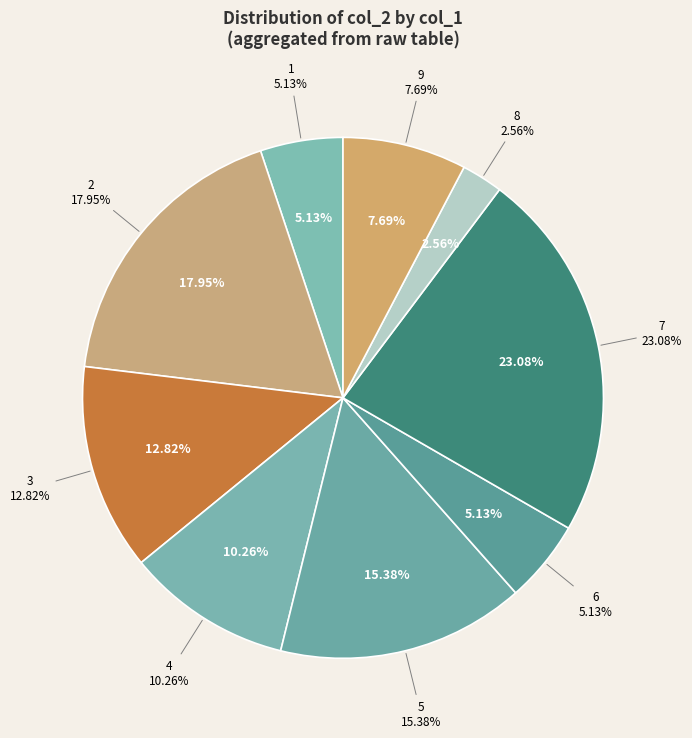

Which slice is the smallest?

8